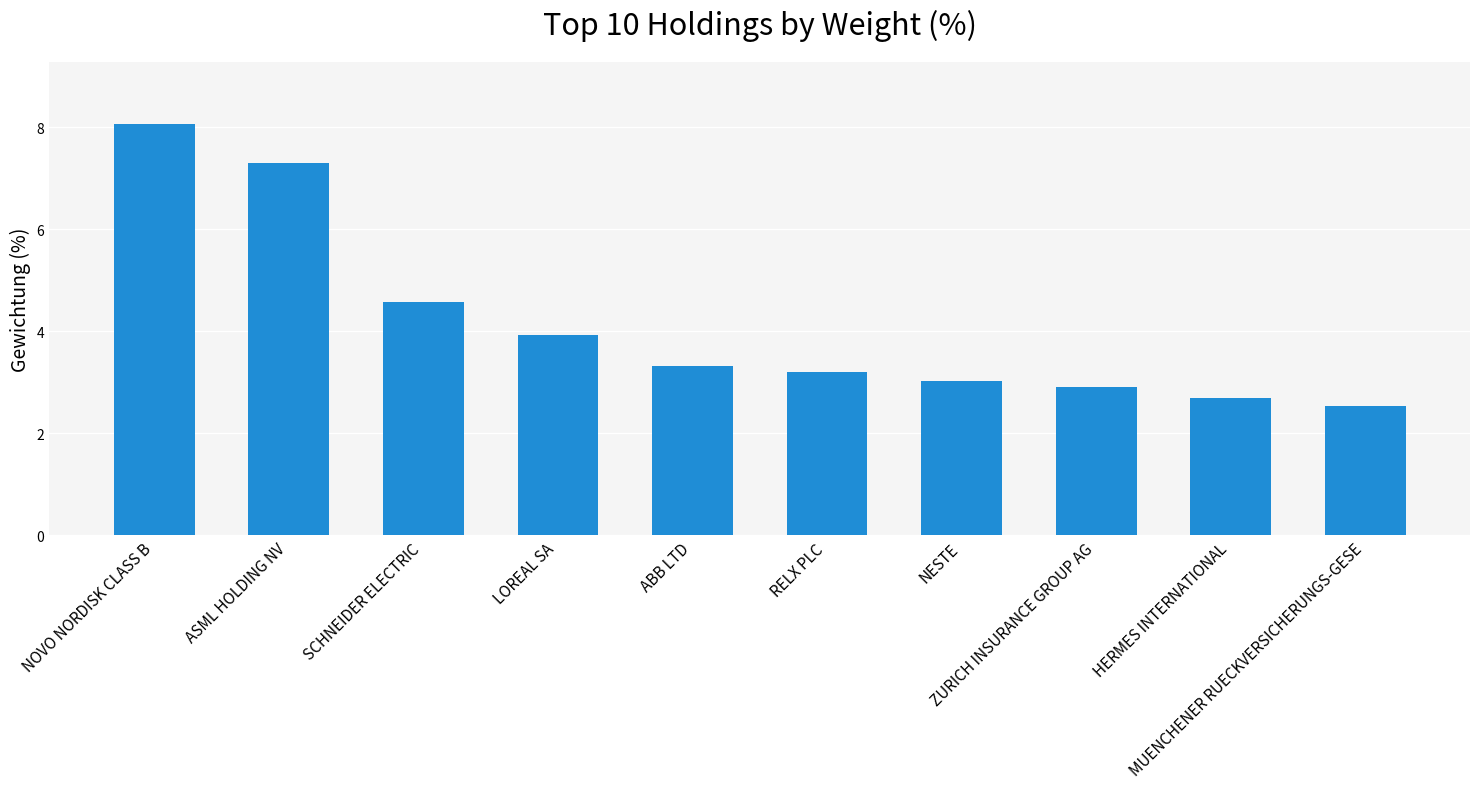

What is the minimum value shown in the chart?

2.5